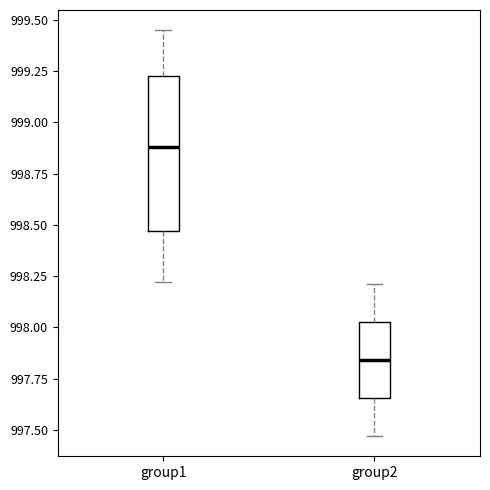

Reading left to right, transcribe this box plot: for each box, give where its median line is, the range the box spans, and where its two whiskers end, as read against the y-axis. The values are not printed on the chart, so give them approximately, as read against the axis.

group1: median 998.90, box 998.45 to 999.25, whiskers 998.20 to 999.45
group2: median 997.85, box 997.65 to 998.05, whiskers 997.45 to 998.20